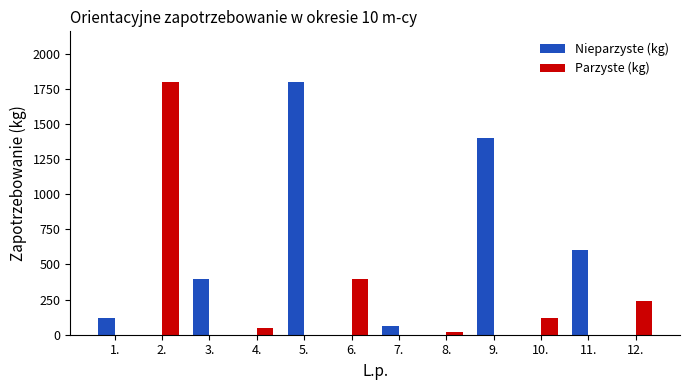

How many groups of bars are there?

12